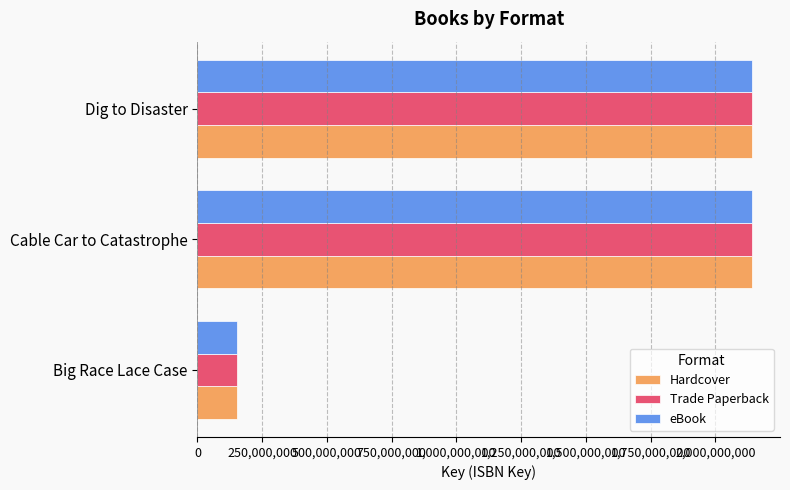

What is the sum of the eBook values at Big Race Lace Case and Cable Car to Catastrophe?

2292692400